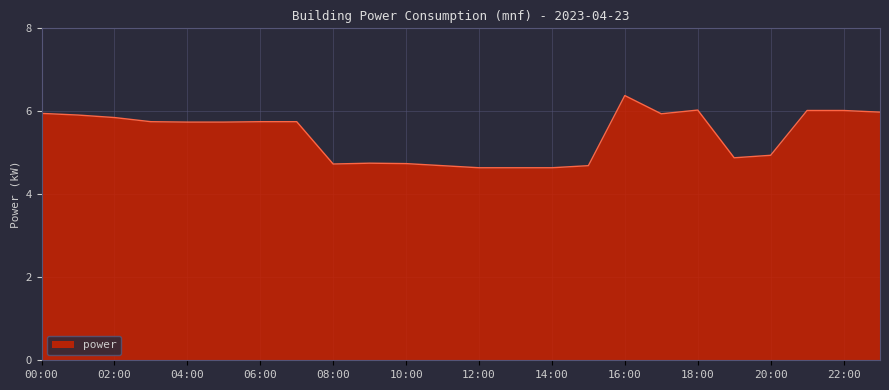

What is the maximum value shown in the chart?

6.4